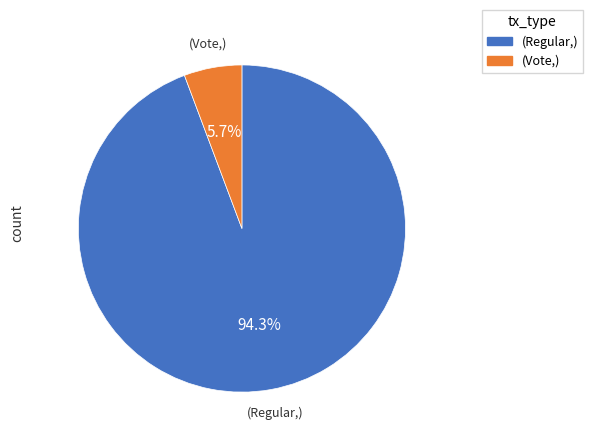

How many slices are in this pie chart?

2